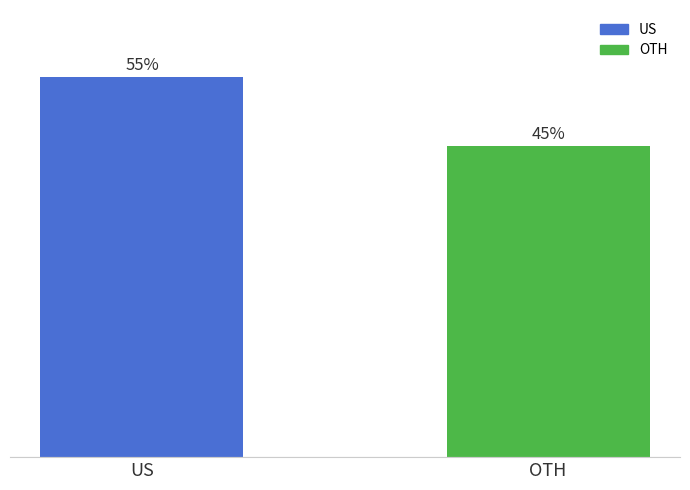

Which has a higher value, OTH or US?

US